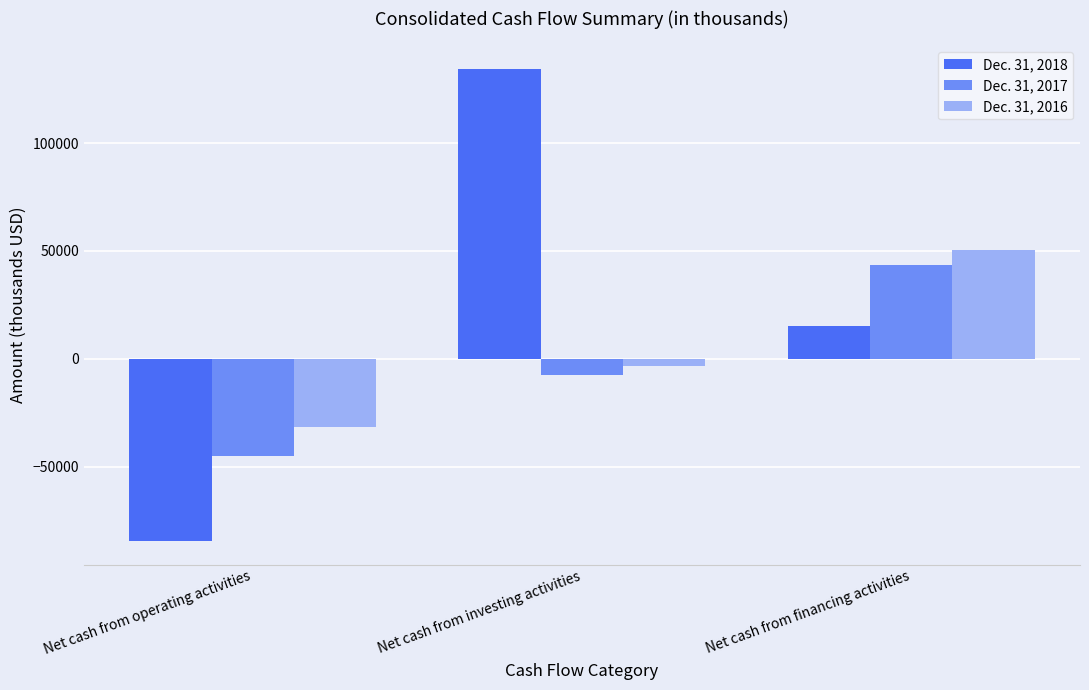

What is the difference between the maximum and minimum values in the Dec. 31, 2016 series?

82034